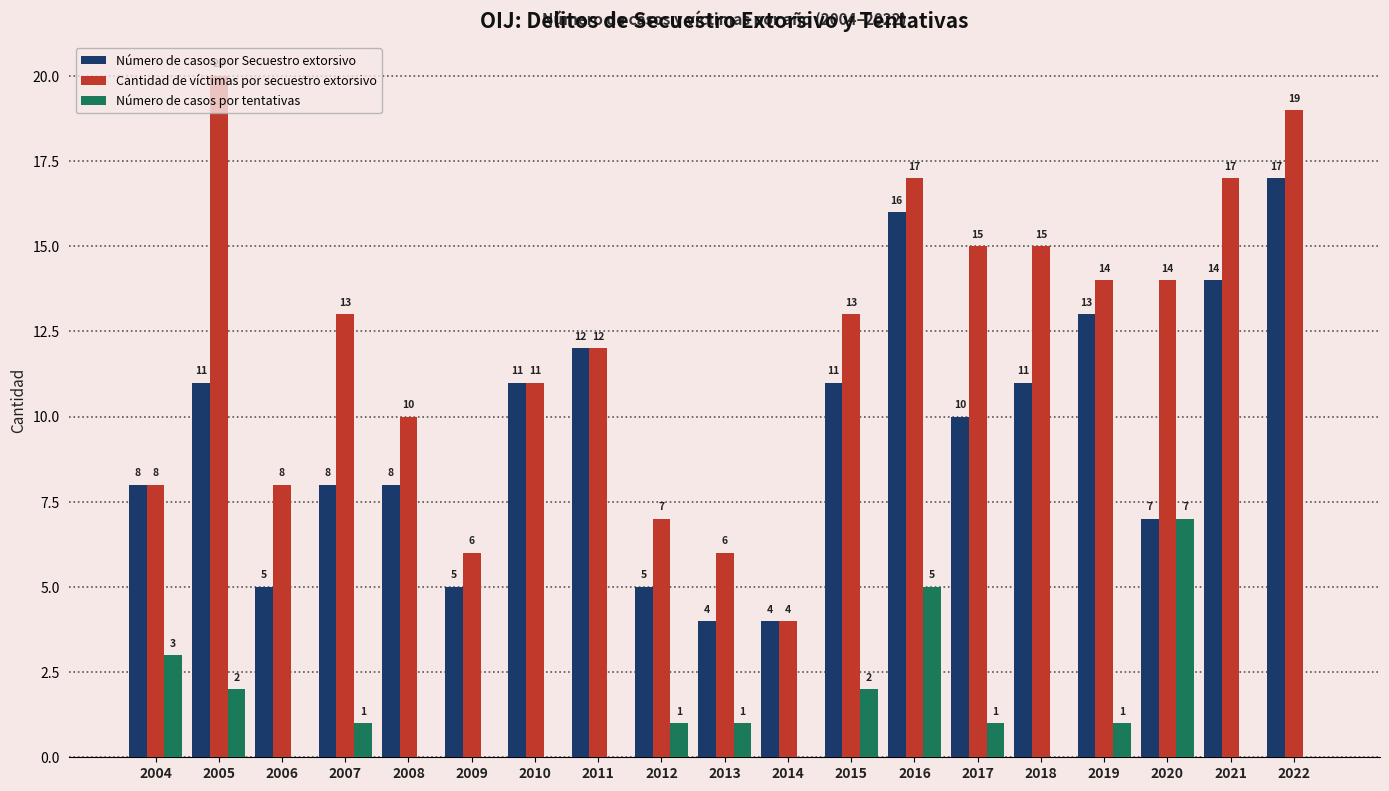

Between 2010 and 2019, which series saw the biggest shift?

Cantidad de víctimas por secuestro extorsivo